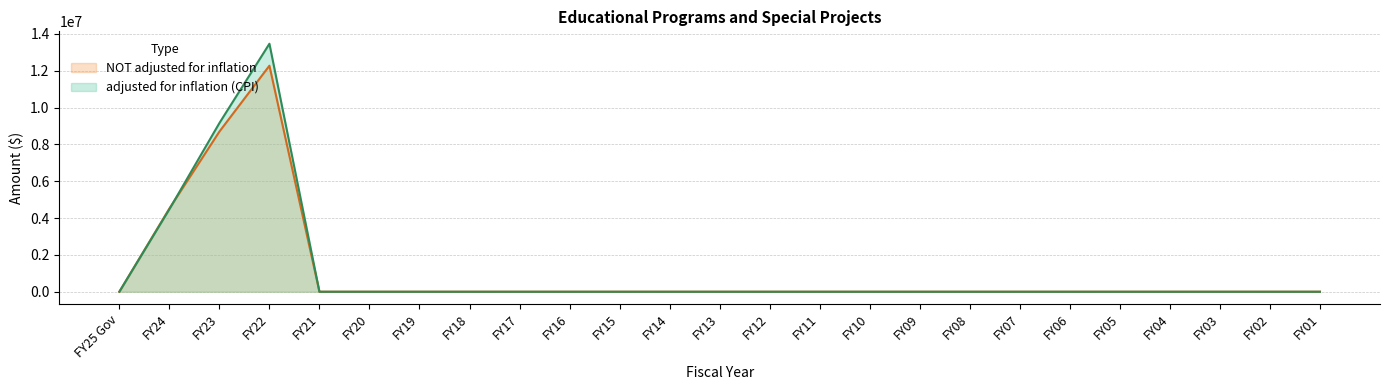

In NOT adjusted for inflation, how many points are higher than both neighbors (excluding endpoints)?

1